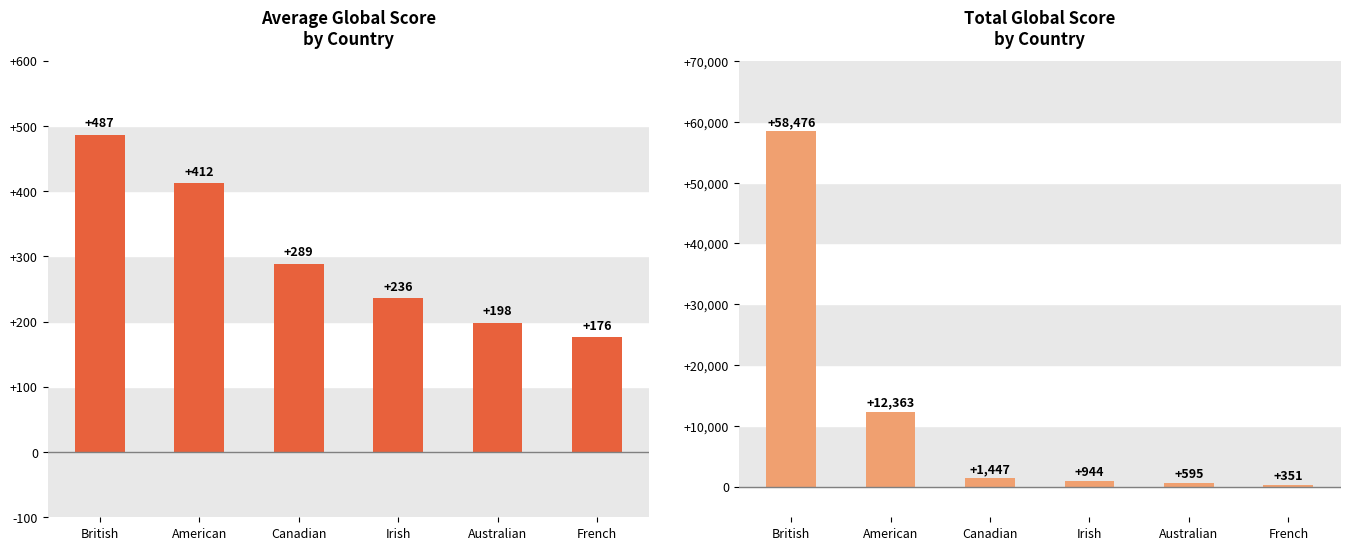

Reading left to right, extract all data points from this chart.

Avg Global Score: British=487	American=412	Canadian=289	Irish=236	Australian=198	French=176
Total Global Score: British=58476	American=12363	Canadian=1447	Irish=944	Australian=595	French=351